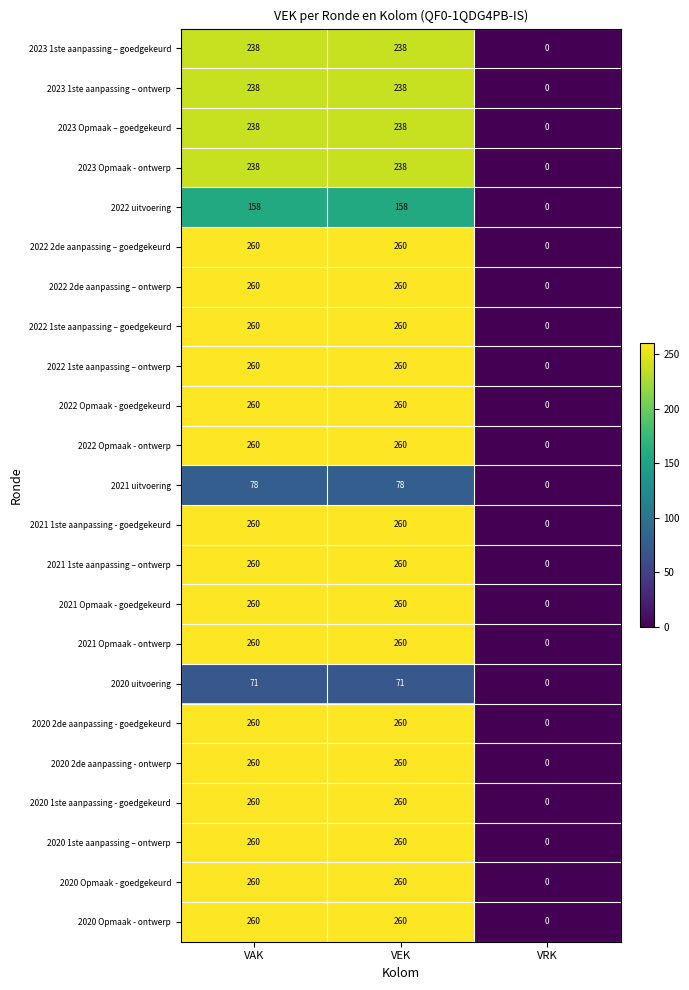

Count the 2020 2de aanpassing - ontwerp values in the range 0 to 260.

3